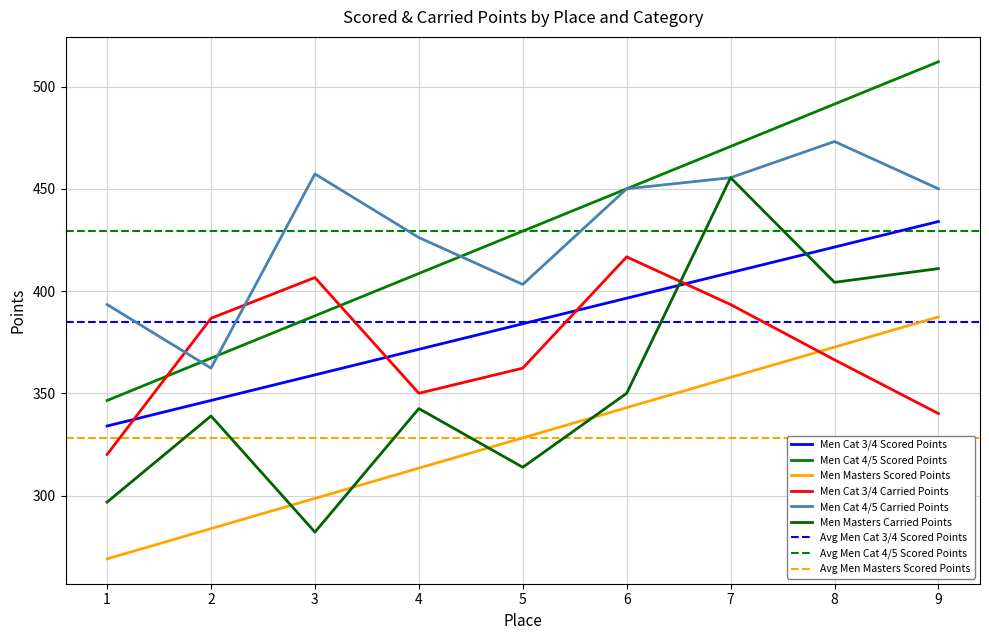

Rank the categories by Men Cat 4/5 Scored Points value from highest to lowest.

9, 8, 7, 6, 5, 4, 3, 2, 1